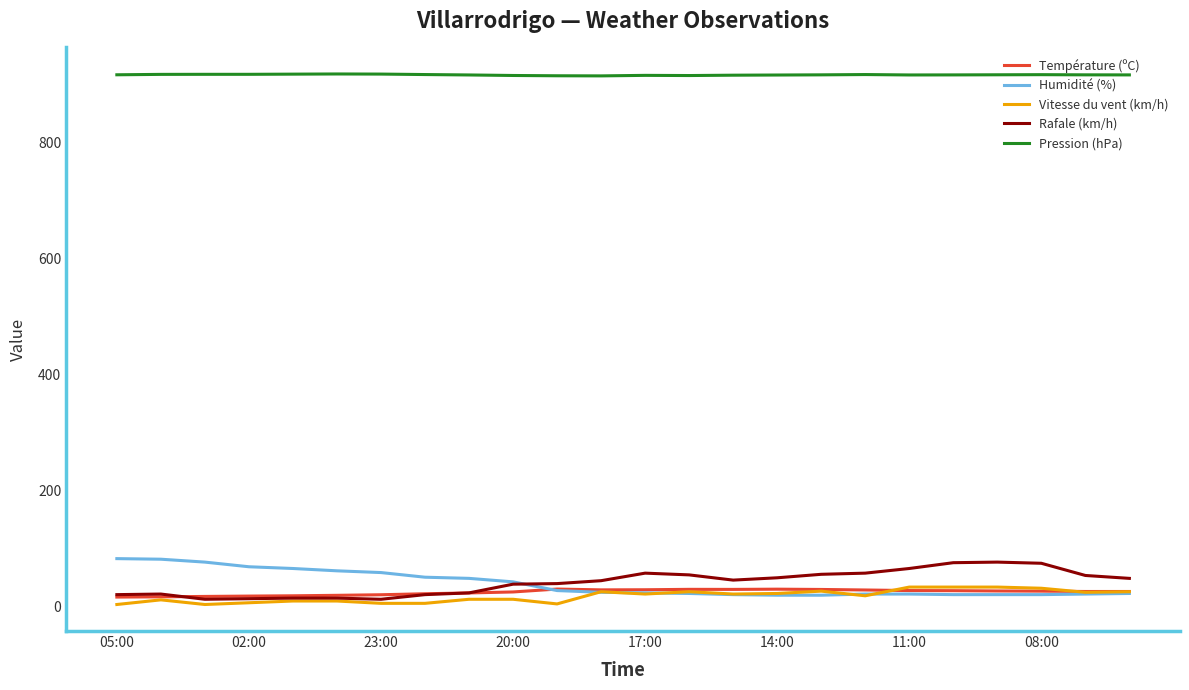

Which series has the largest total across all categories?

Pression (hPa)